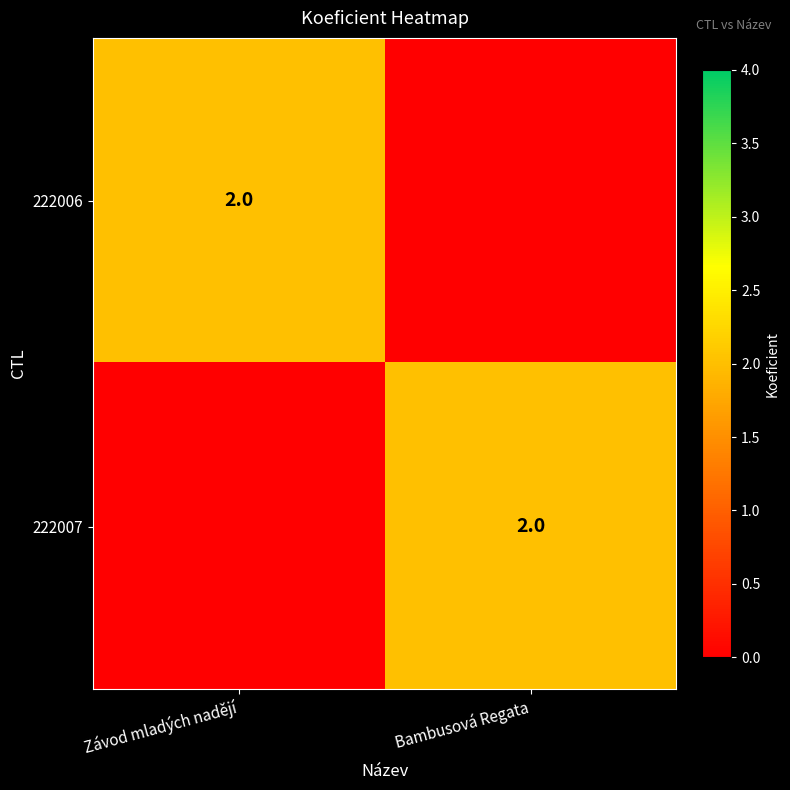

True or false: 222007 has a value of 2 at Bambusová Regata.

True